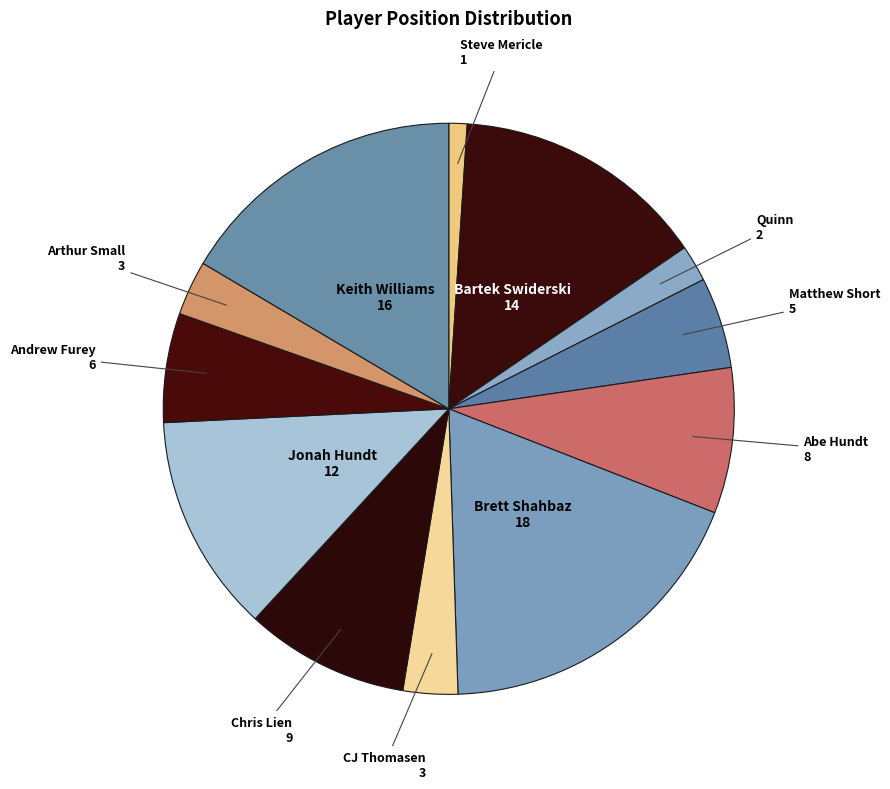

How many segments does this pie chart have?

12